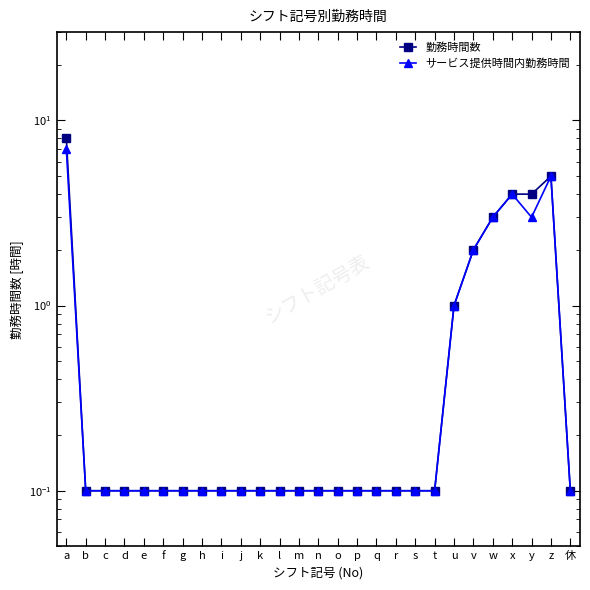

What is the value of the 勤務時間数 point at the 12th from the left?

0.1